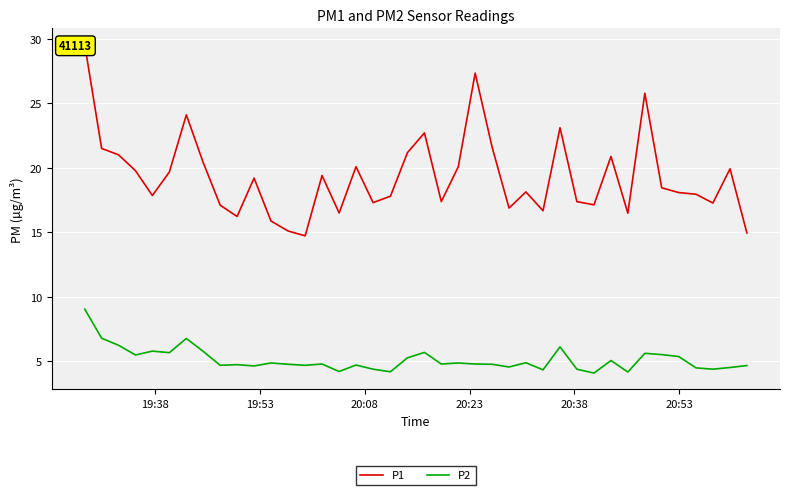

True or false: P1 and P2 intersect in this chart.

False